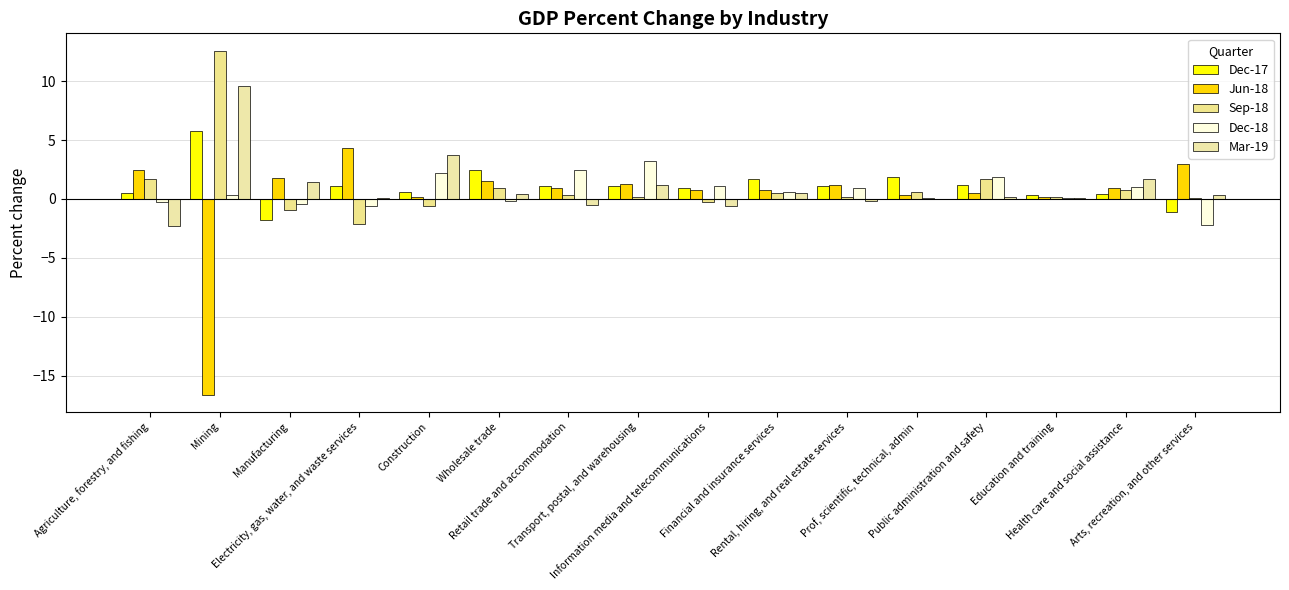

What is the value of the Dec-17 bar at the 6th from the left?

2.5